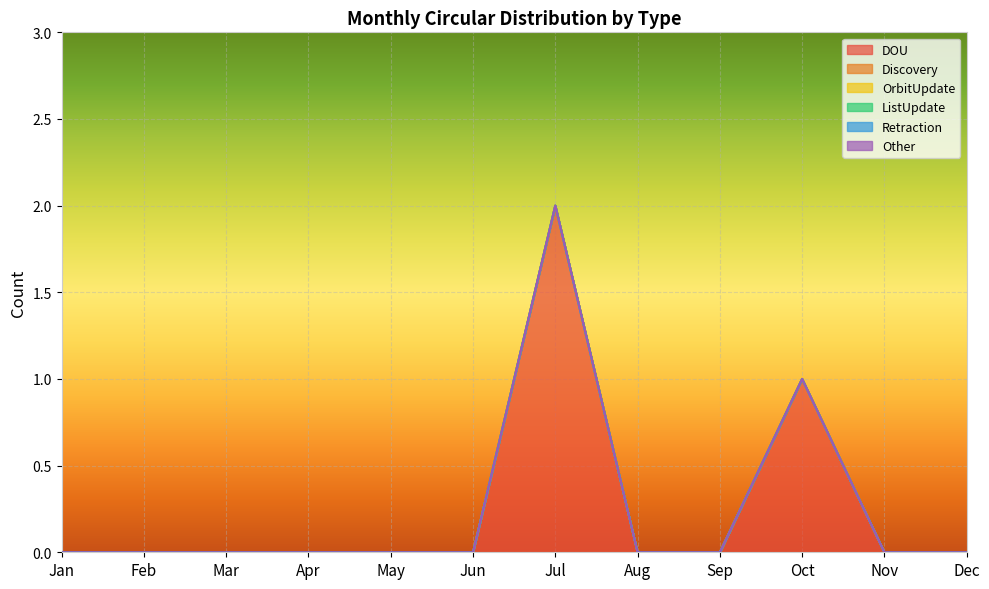

How many categories are shown in the chart?

12